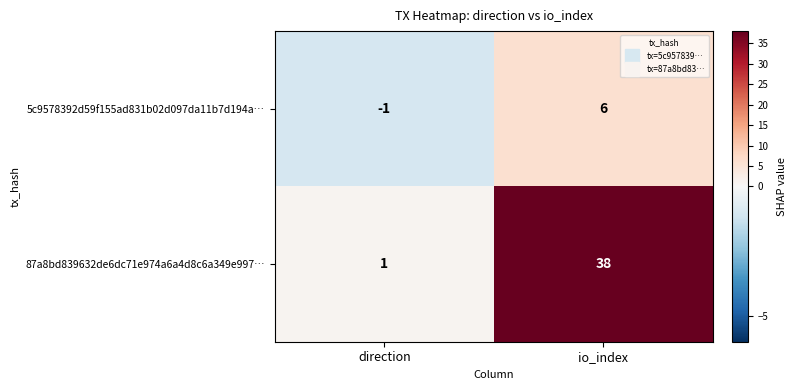

Rank the series at direction from highest to lowest value.

87a8bd839632de6dc71e974a6a4d8c6a349e997…, 5c9578392d59f155ad831b02d097da11b7d194a…